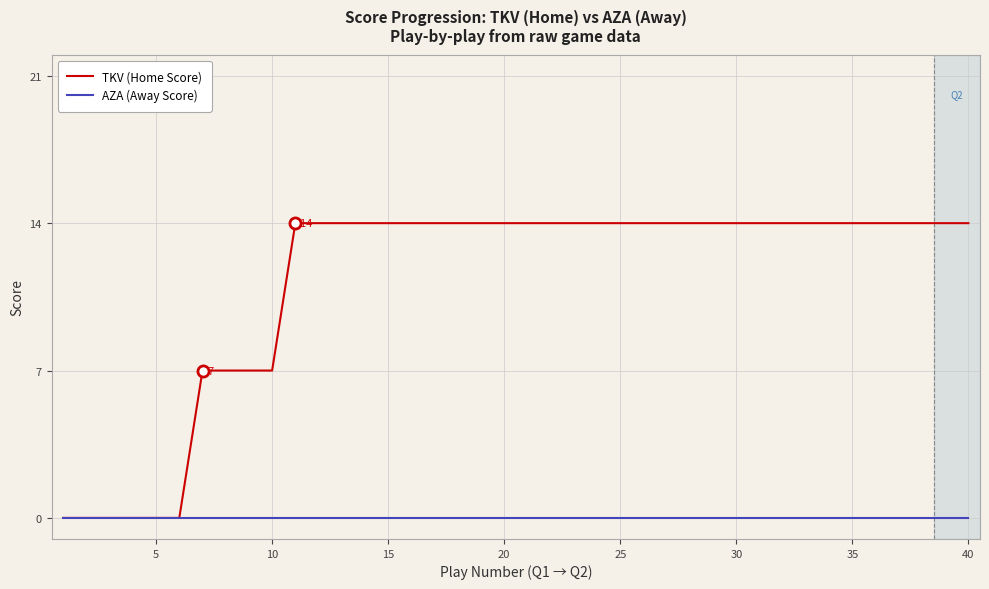

Reading left to right, what are all the values shown in this chart?

TKV (Home Score): 0	0	0	0	0	0	7	7	7	7	14	14	14	14	14	14	14	14	14	14	14	14	14	14	14	14	14	14	14	14	14	14	14	14	14	14	14	14	14	14
AZA (Away Score): 0	0	0	0	0	0	0	0	0	0	0	0	0	0	0	0	0	0	0	0	0	0	0	0	0	0	0	0	0	0	0	0	0	0	0	0	0	0	0	0